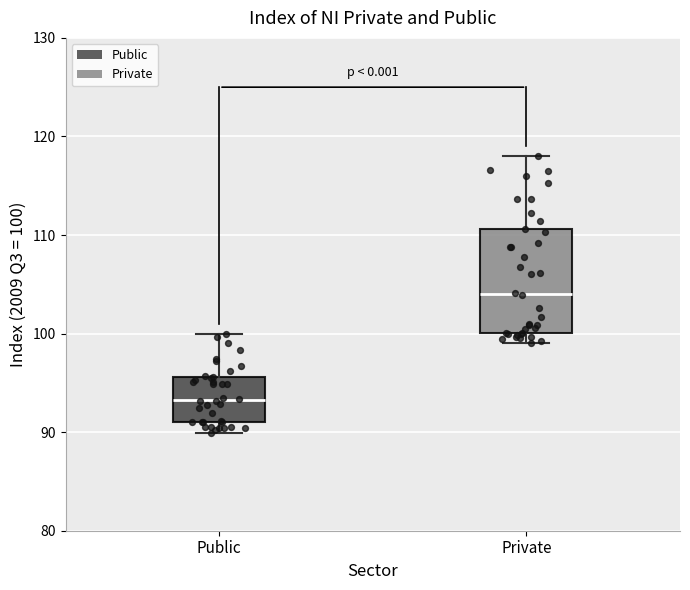

Which box has the highest median line?

Private